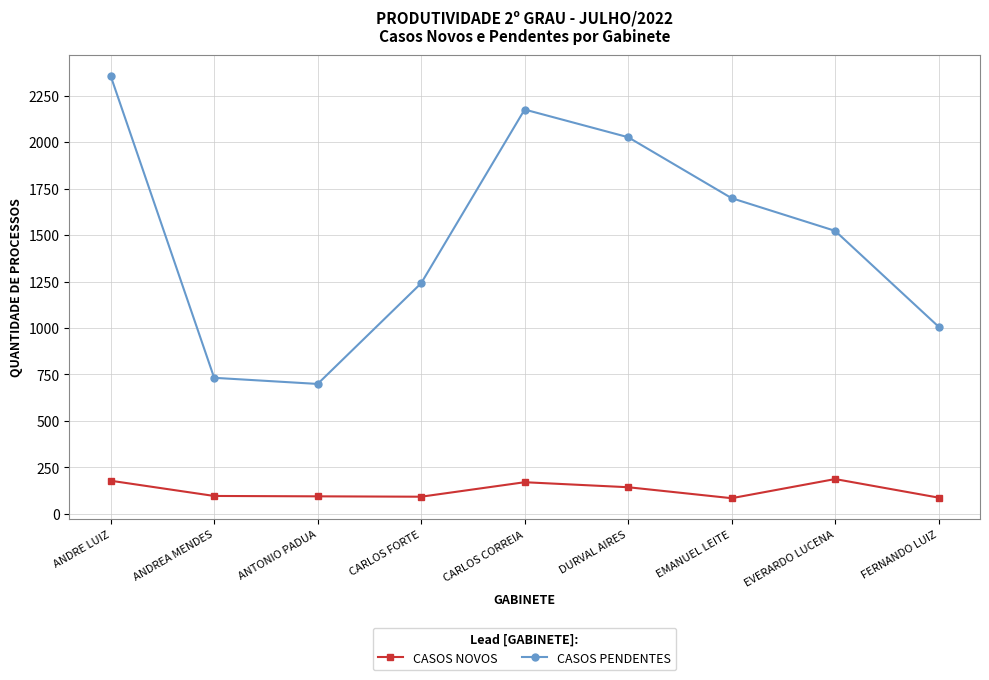

At which category is the sum across all series the highest?

ANDRE LUIZ